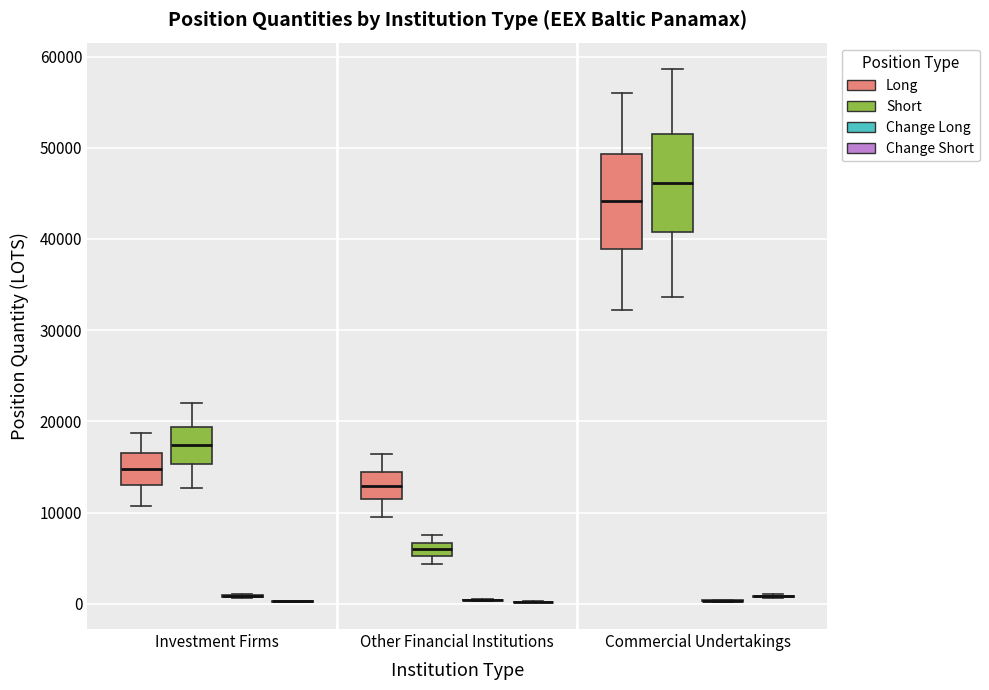

Where does the upper whisker of the box for Other Financial Institutions (Long) end on the y-axis? The values are not printed on the chart, so give them approximately, as read against the axis.

16000